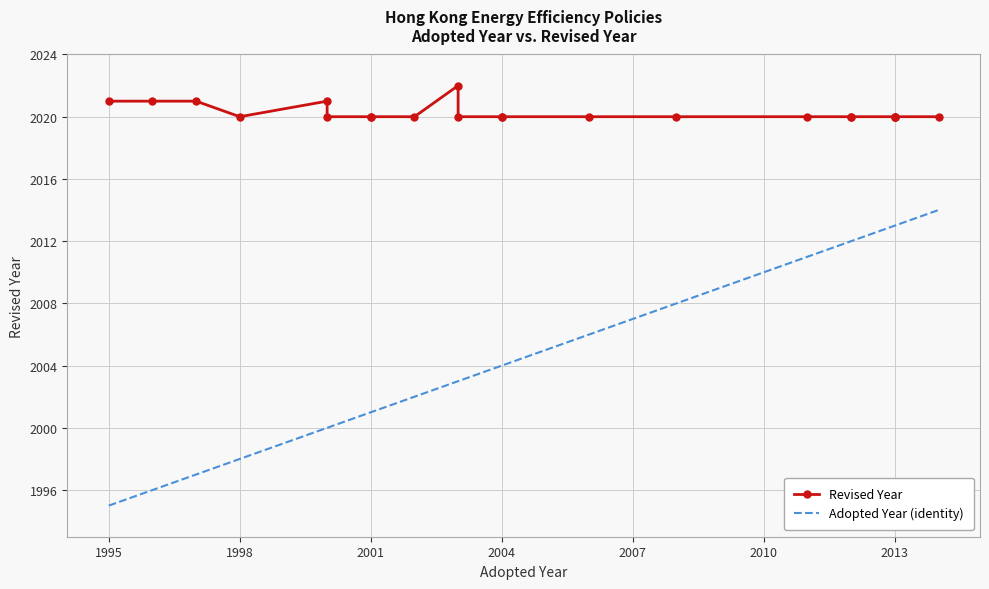

What is the difference between the second highest and minimum values in the Adopted Year series?

18